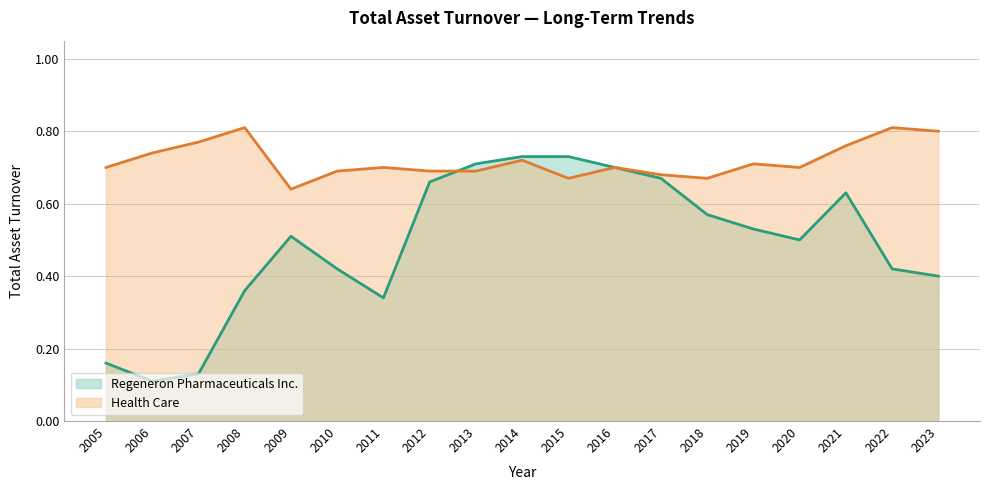

Reading left to right, list all the values displayed in this chart.

Regeneron Pharmaceuticals Inc.: 0.2	0.1	0.1	0.4	0.5	0.4	0.3	0.7	0.7	0.7	0.7	0.7	0.7	0.6	0.5	0.5	0.6	0.4	0.4
Health Care: 0.7	0.7	0.8	0.8	0.6	0.7	0.7	0.7	0.7	0.7	0.7	0.7	0.7	0.7	0.7	0.7	0.8	0.8	0.8